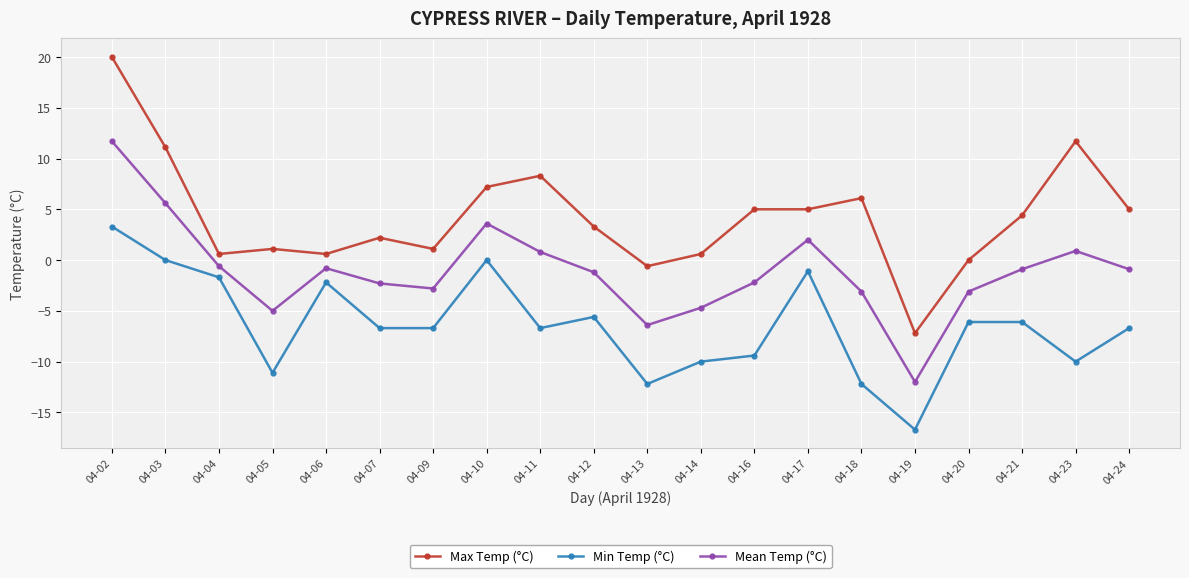

Which series changed the most between 04-06 and 04-13?

Min Temp (°C)